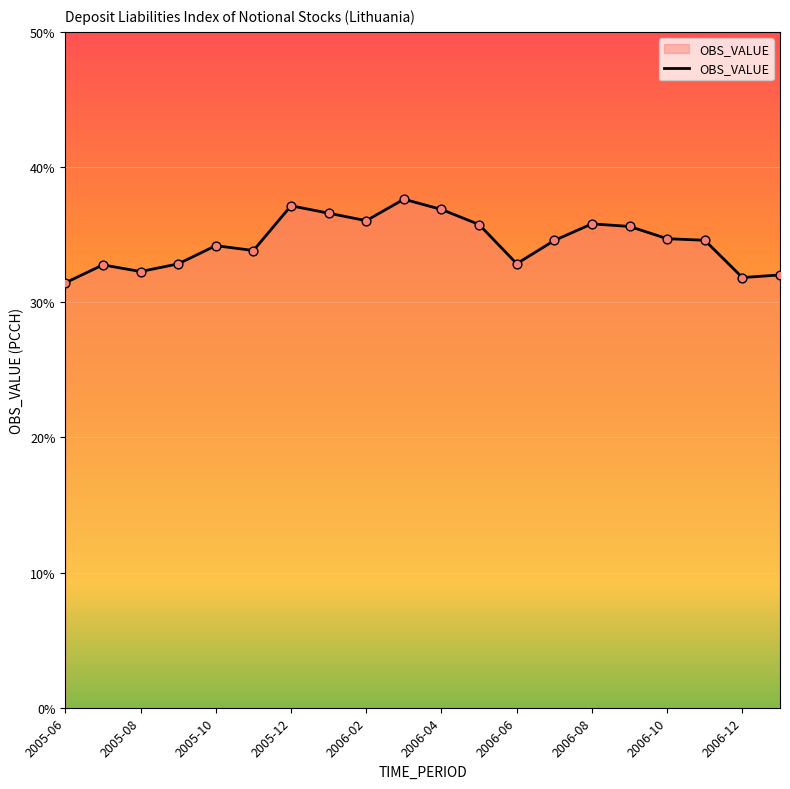

What is the difference between the maximum and minimum values?

6.2